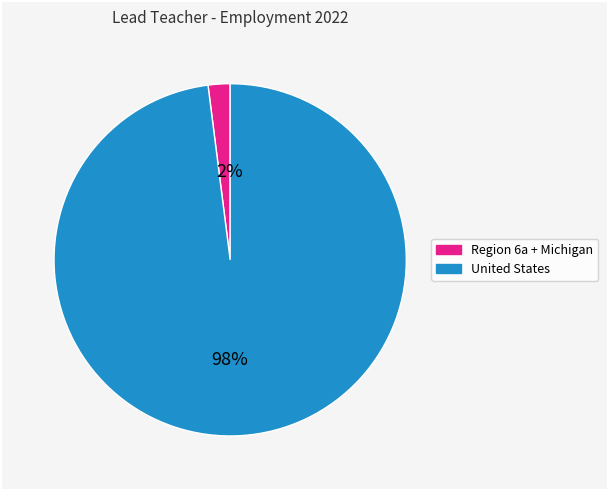

To the nearest percent, what is the average slice percentage?

50%